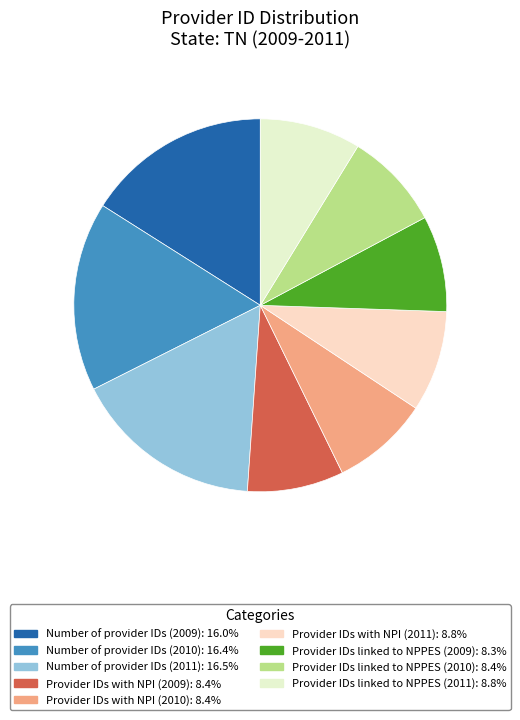

What is the largest slice in the pie chart?

Number of provider IDs (2011)